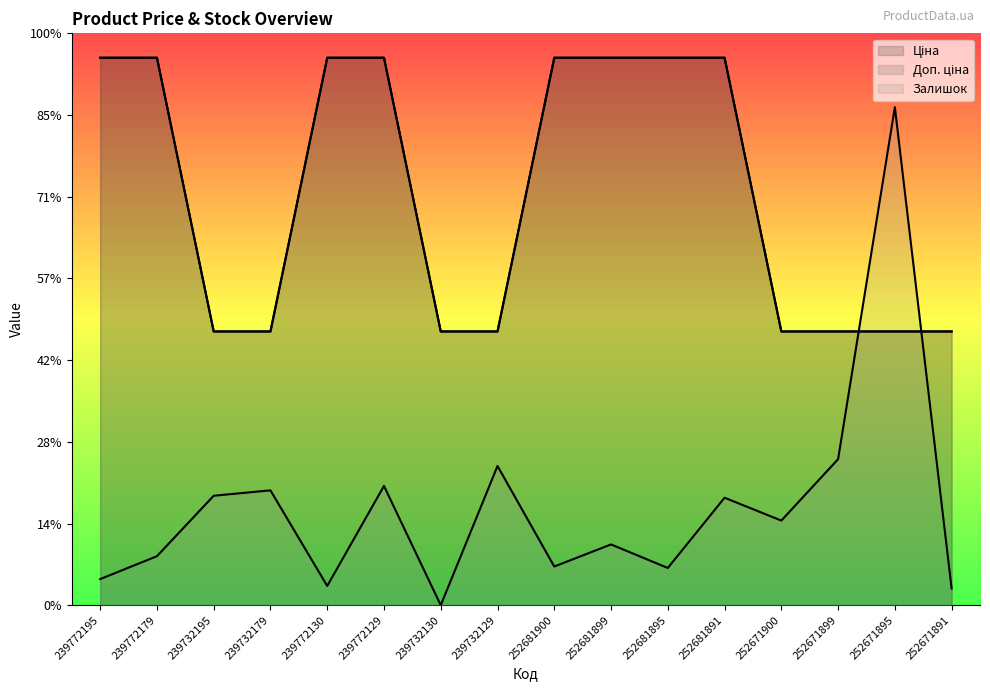

At 239732195, list the series in order from largest to smallest.

Ціна, Доп. ціна, Залишок